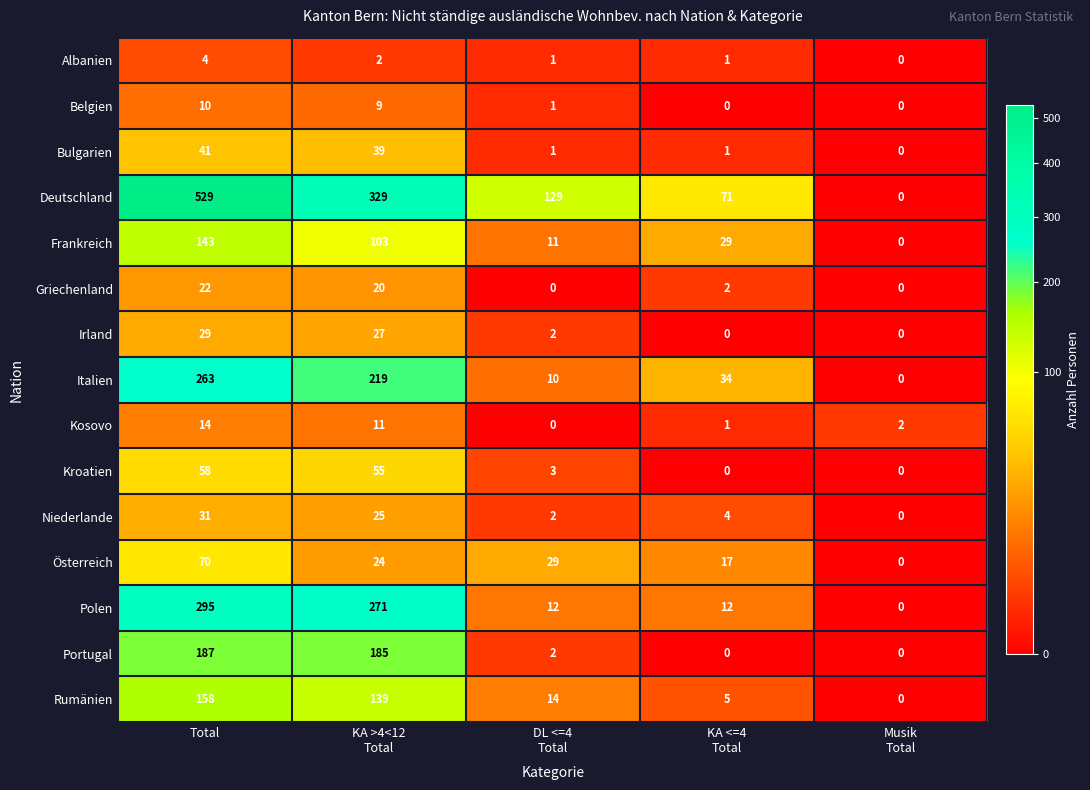

What is the greatest value displayed?

529